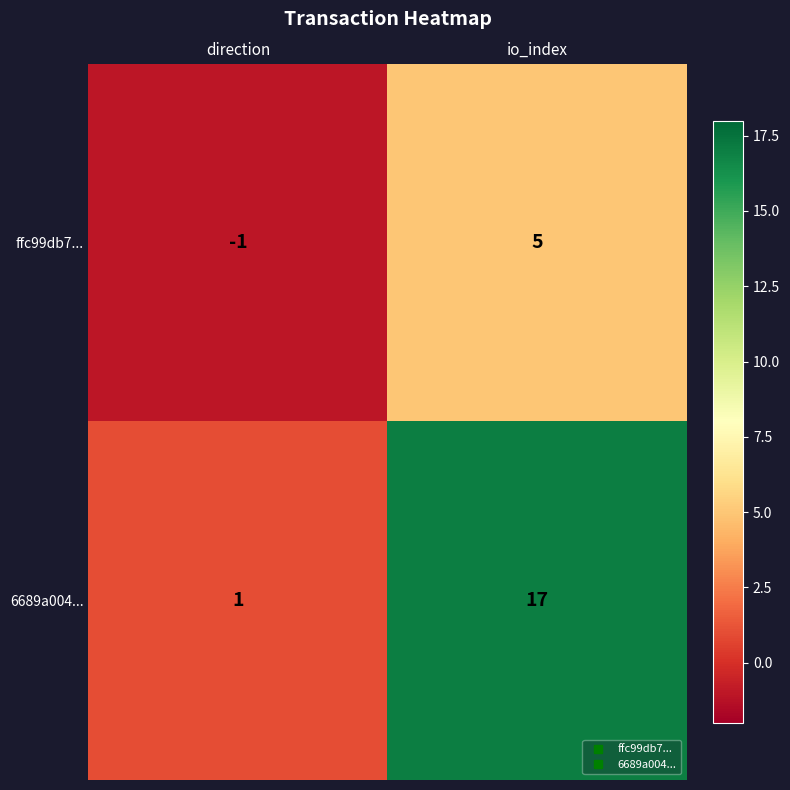

How many categories are shown in the chart?

2